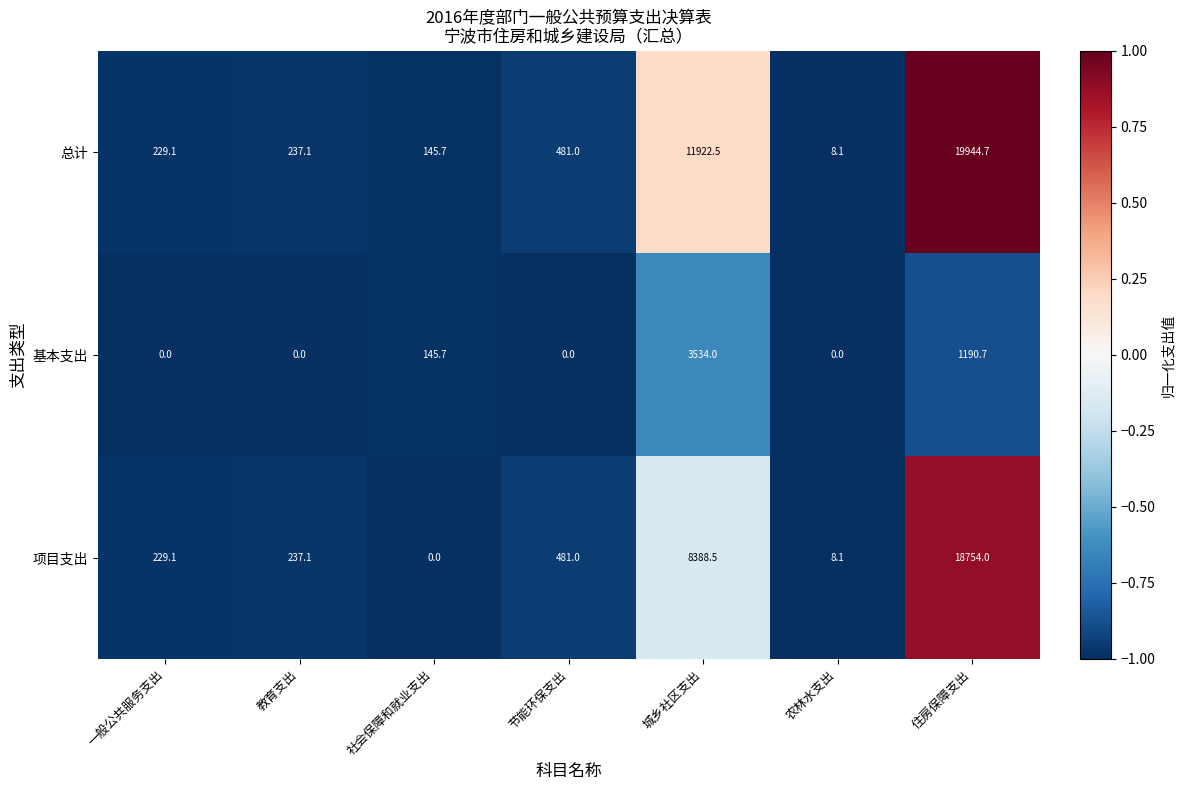

True or false: 总计 has a value of 237.1 at 教育支出.

True